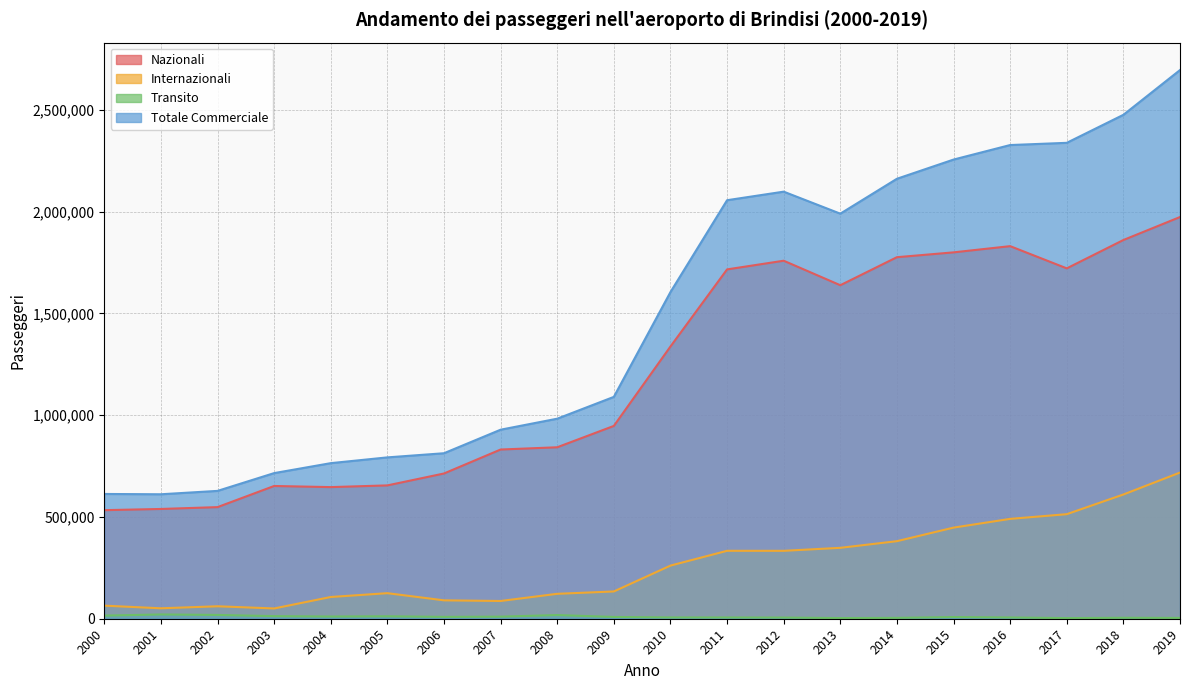

What is the total value across all series at 2009?

2179270